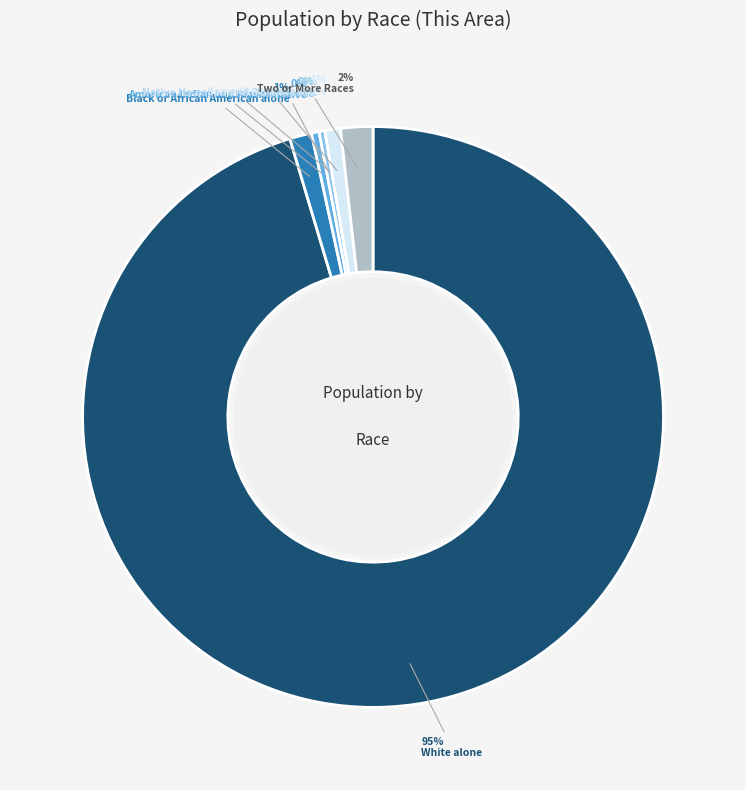

Does any single category account for the majority?

Yes